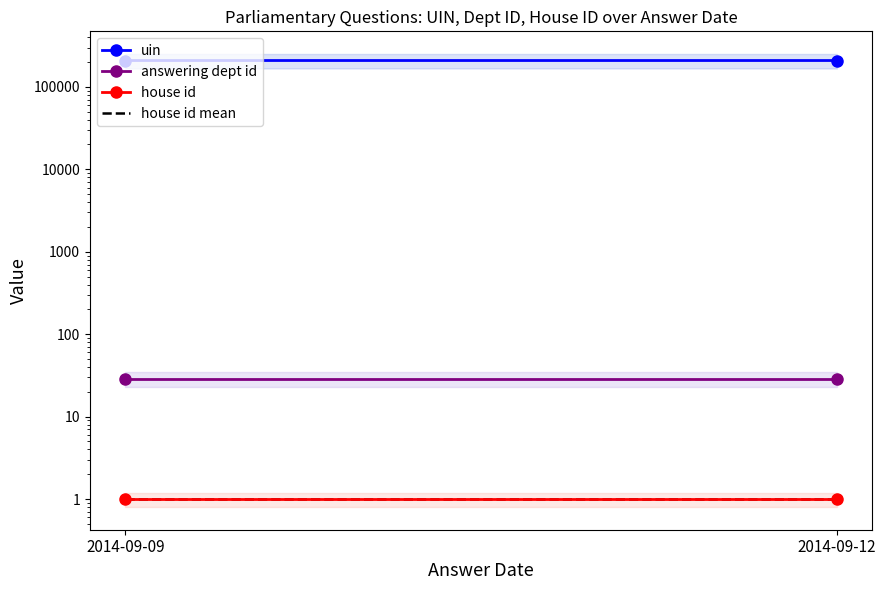

At which category is the sum across all series the highest?

2014-09-12